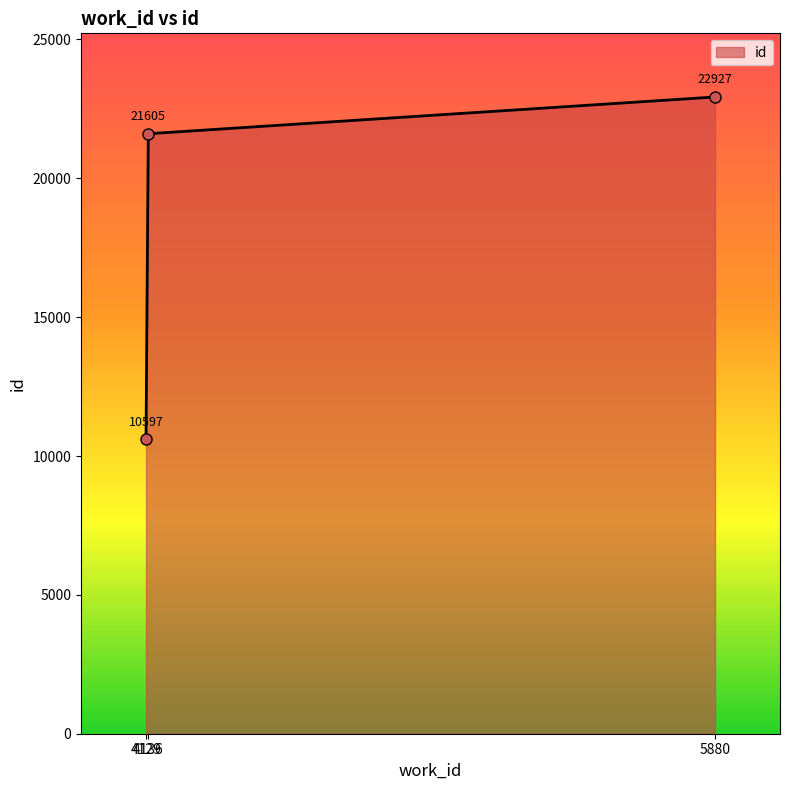

Reading left to right, transcribe all the data shown in this chart.

4129=10597	4136=21605	5880=22927